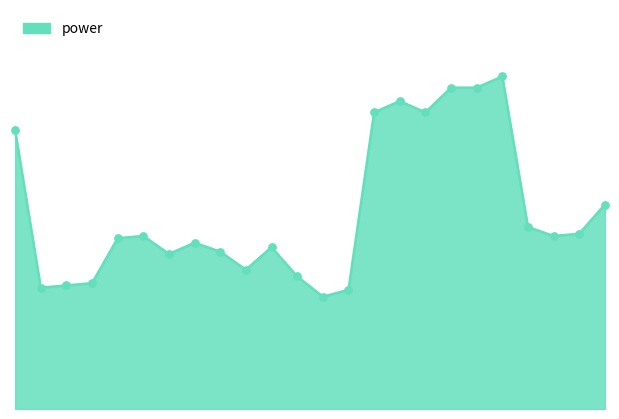

Is this an area chart (filled region under the line)?

Yes